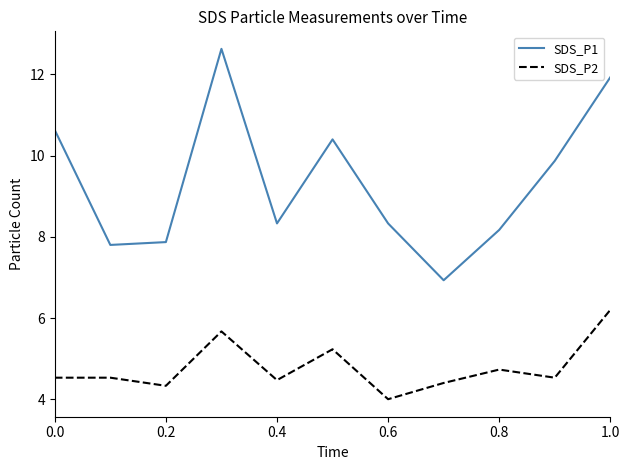

How many lines are shown in the chart?

2